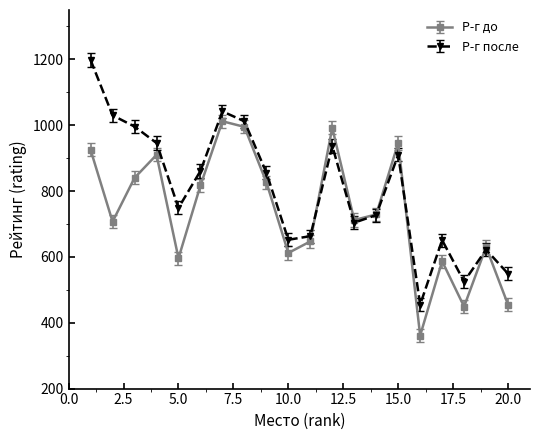

Which series has the largest total across all categories?

Р-г после